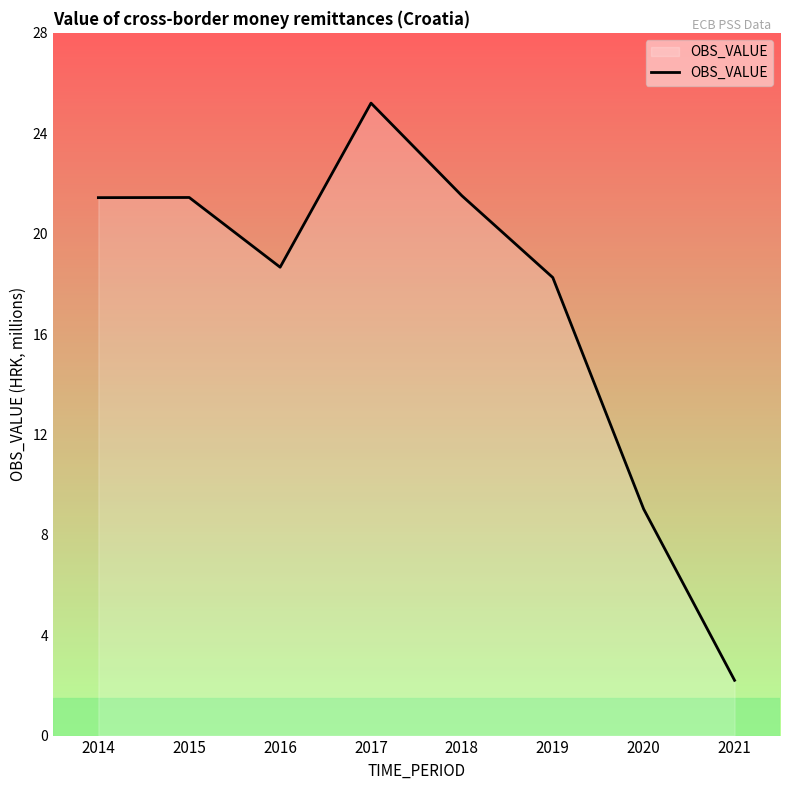

What is the smallest value displayed?

2.2